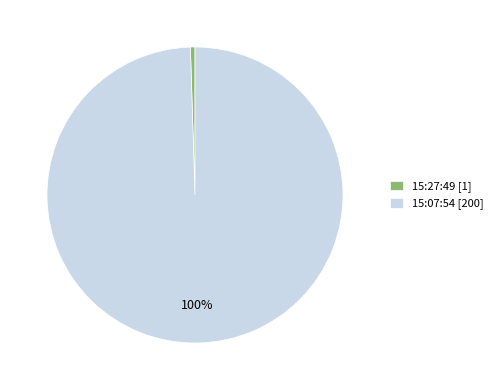

Which category has the biggest portion of the pie?

15:07:54